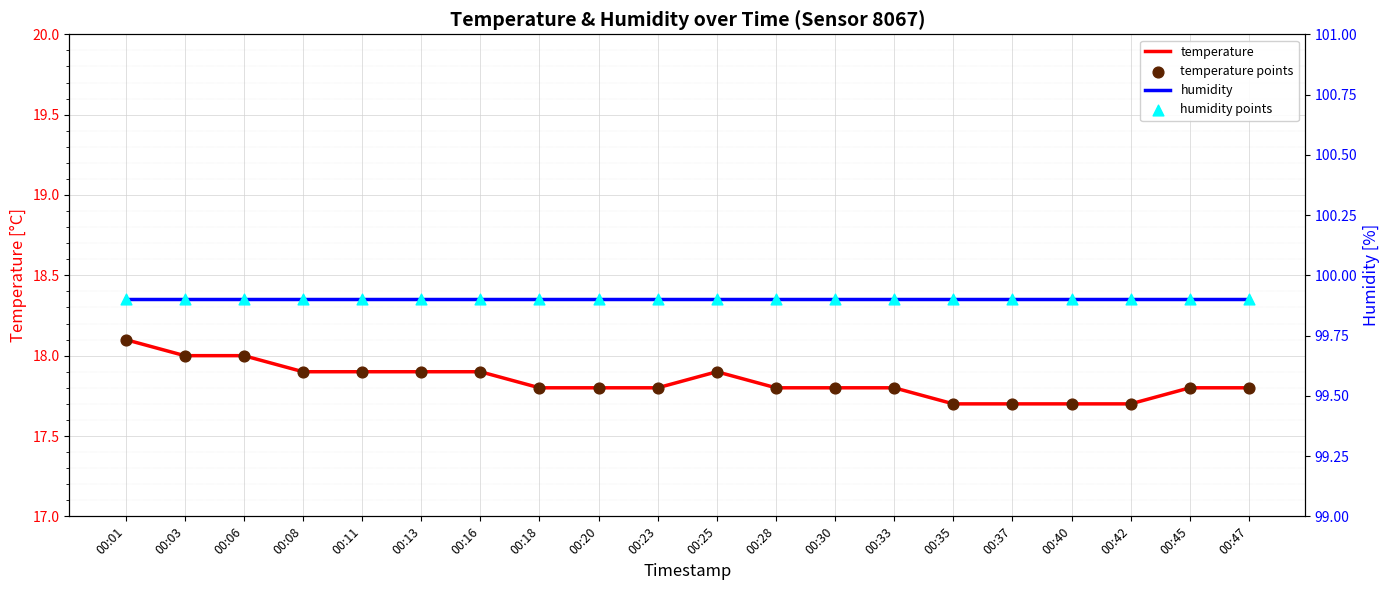

What is the total value across all series at 00:33?

235.4